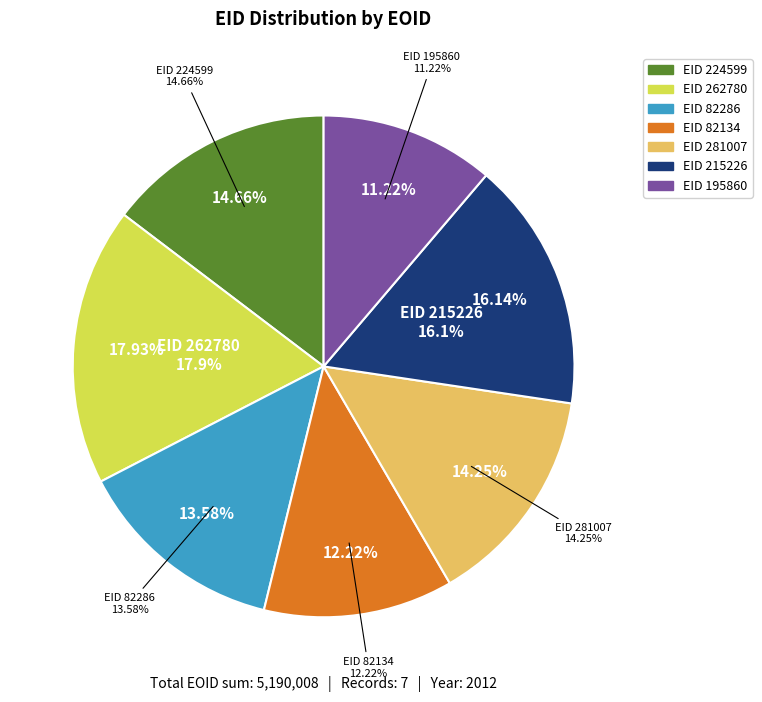

True or false: 82286 accounts for 14% of the total.

True